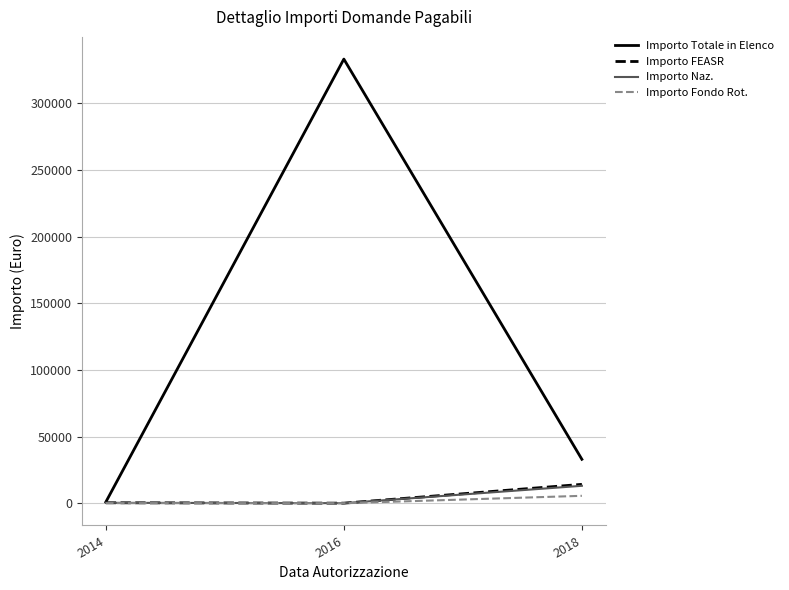

The value of Importo Totale in Elenco at 2018 is 56740.0. True or false?

False